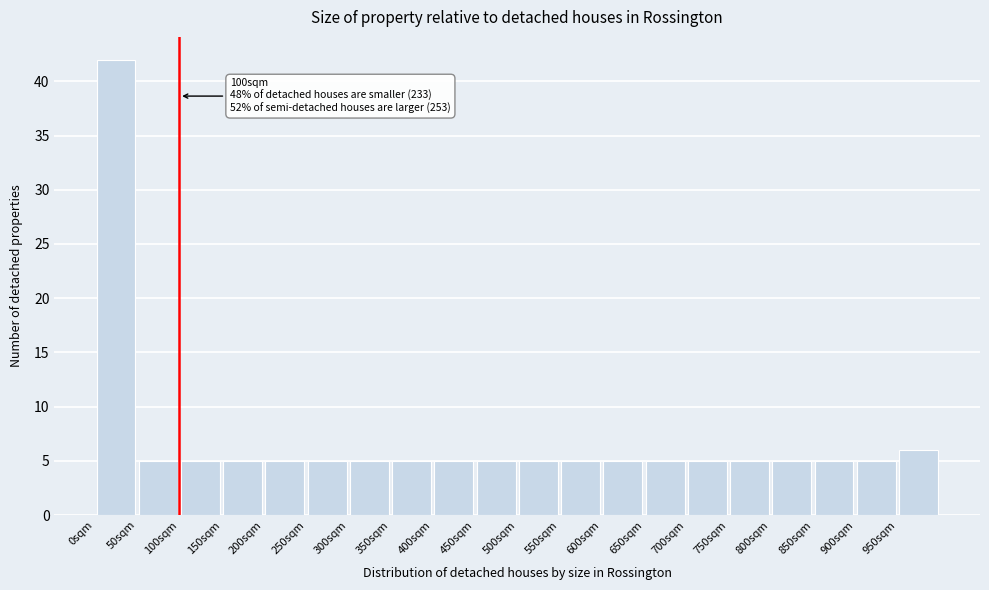

Which range on the x-axis has the tallest bar?

0 to 50